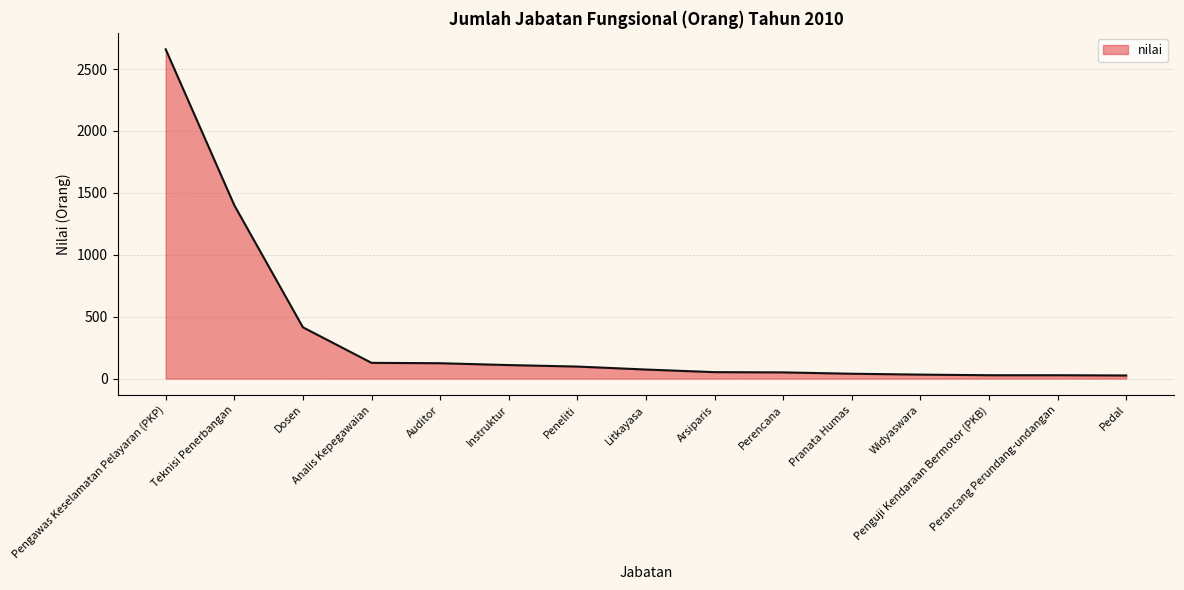

What is the difference between the maximum and minimum values?

2634